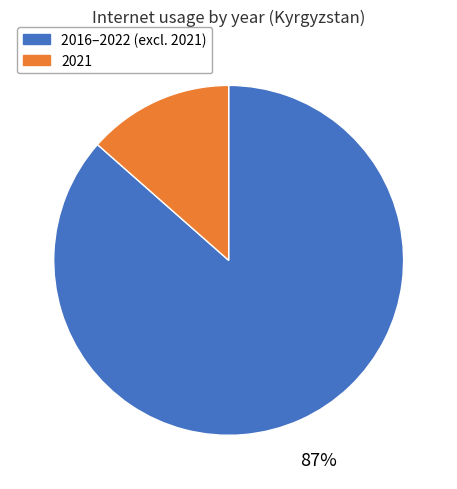

Rank the categories by value from highest to lowest.

2016–2022 (excl. 2021), 2021